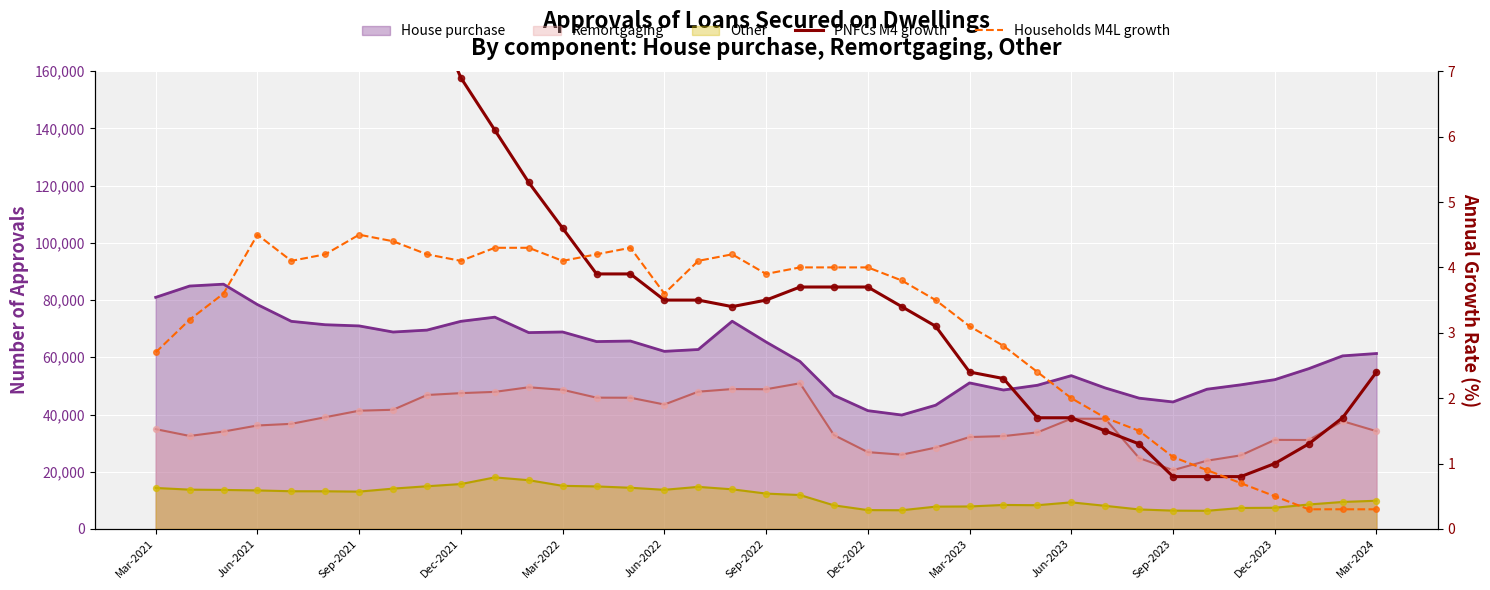

Which series contains the highest Y value?

PNFCs M4 growth